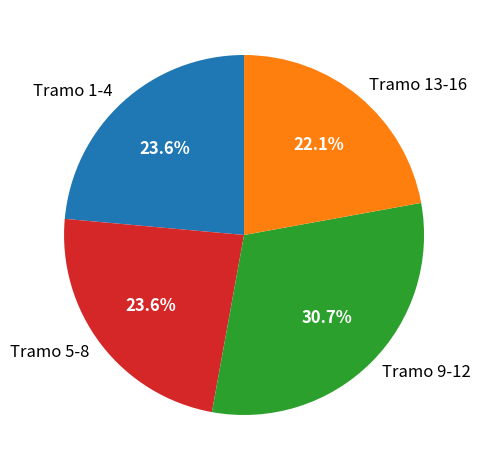

Between Tramo 9-12 and Tramo 13-16, which is larger?

Tramo 9-12